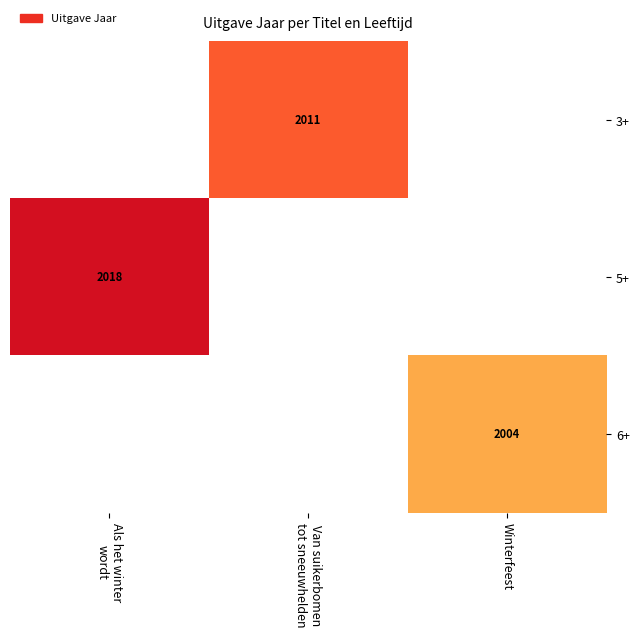

The 6+ series shows 3561 at Winterfeest. True or false?

False